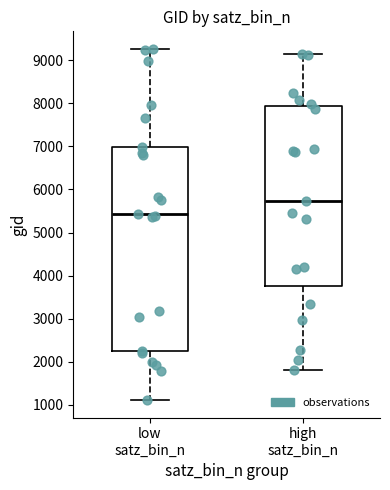

Reading left to right, transcribe this box plot: for each box, give where its median line is, the range the box spans, and where its two whiskers end, as read against the y-axis. The values are not printed on the chart, so give them approximately, as read against the axis.

low satz_bin_n: median 5400, box 2200 to 7000, whiskers 1100 to 9300
high satz_bin_n: median 5700, box 3700 to 7900, whiskers 1800 to 9200